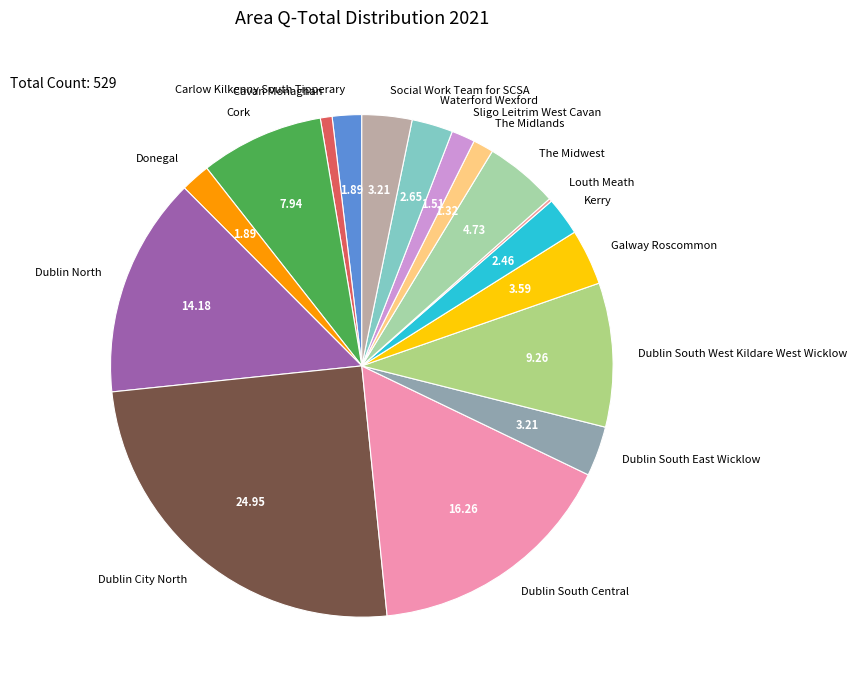

Does any single category account for the majority?

No